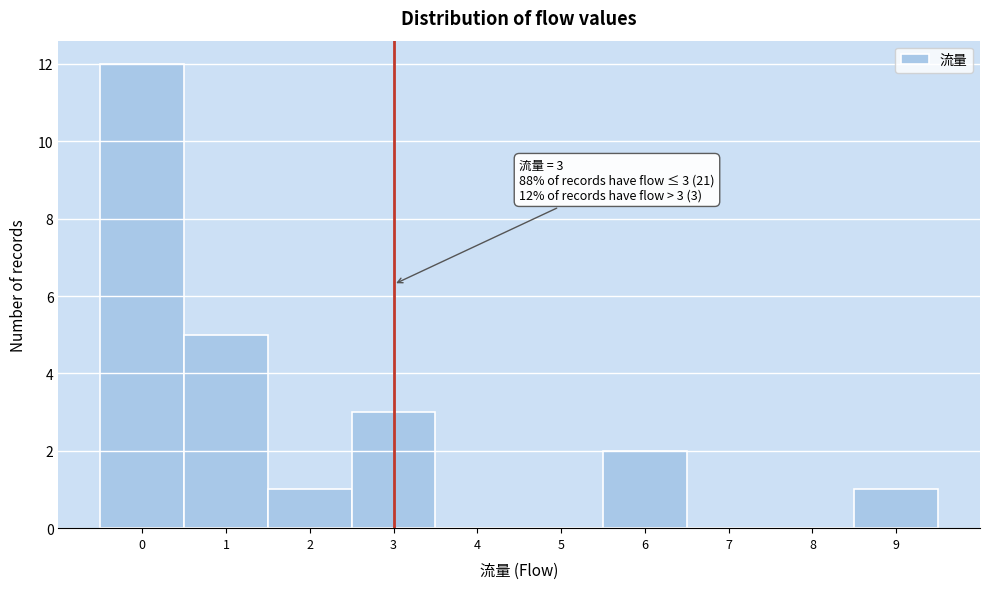

Over which range of the x-axis is the bar tallest?

-0.5 to 0.5